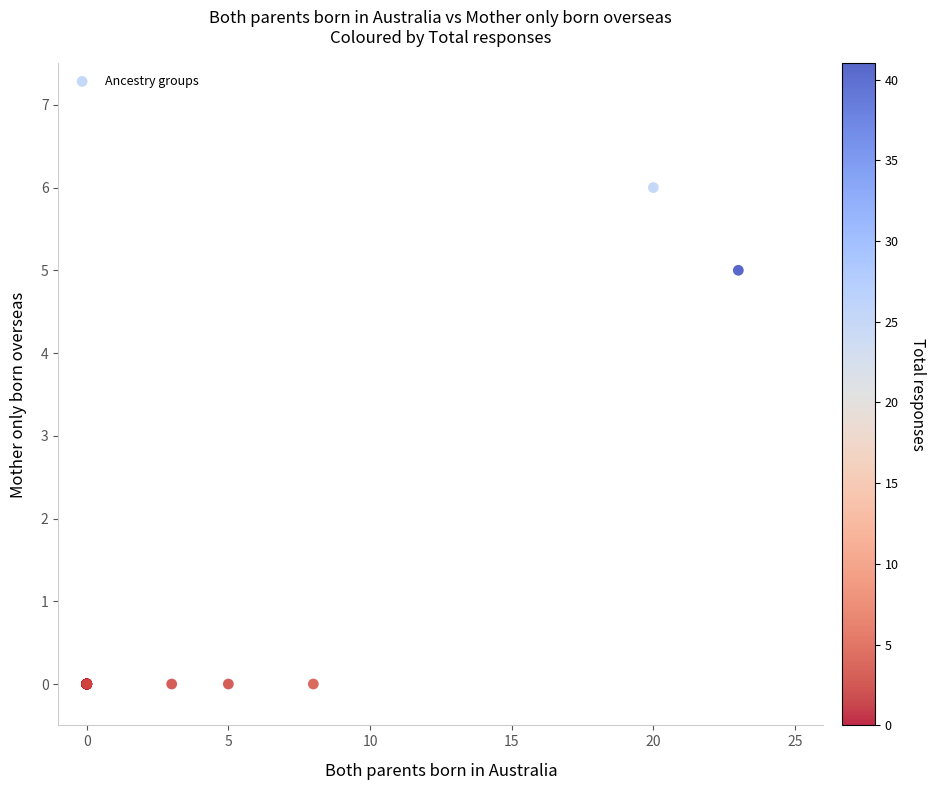

What Y value in the scatter plot is closest to 3?

5